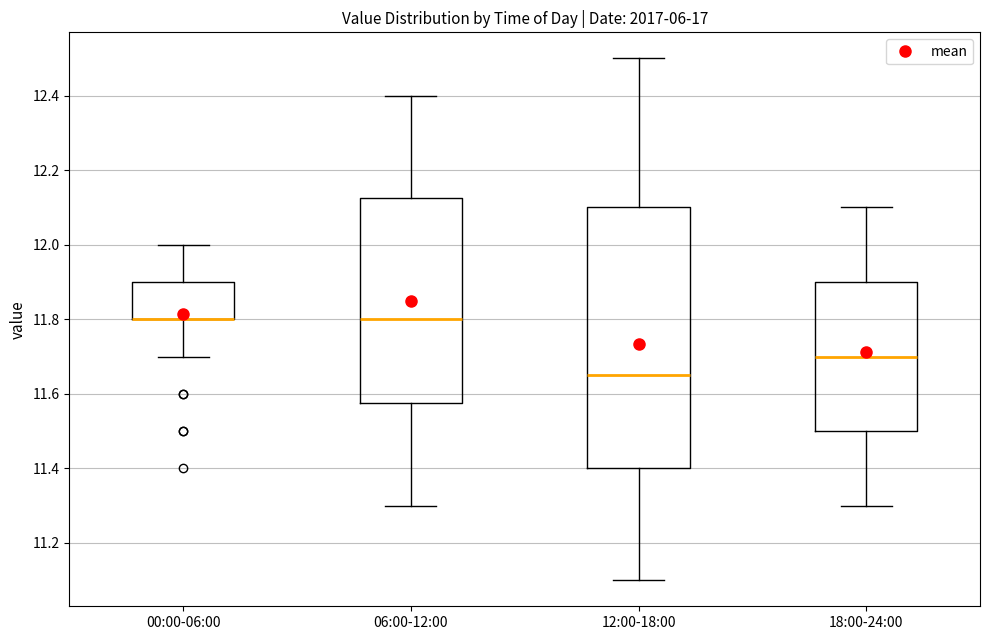

Where does the upper whisker of the box for 00:00-06:00 end on the y-axis? The values are not printed on the chart, so give them approximately, as read against the axis.

12.00